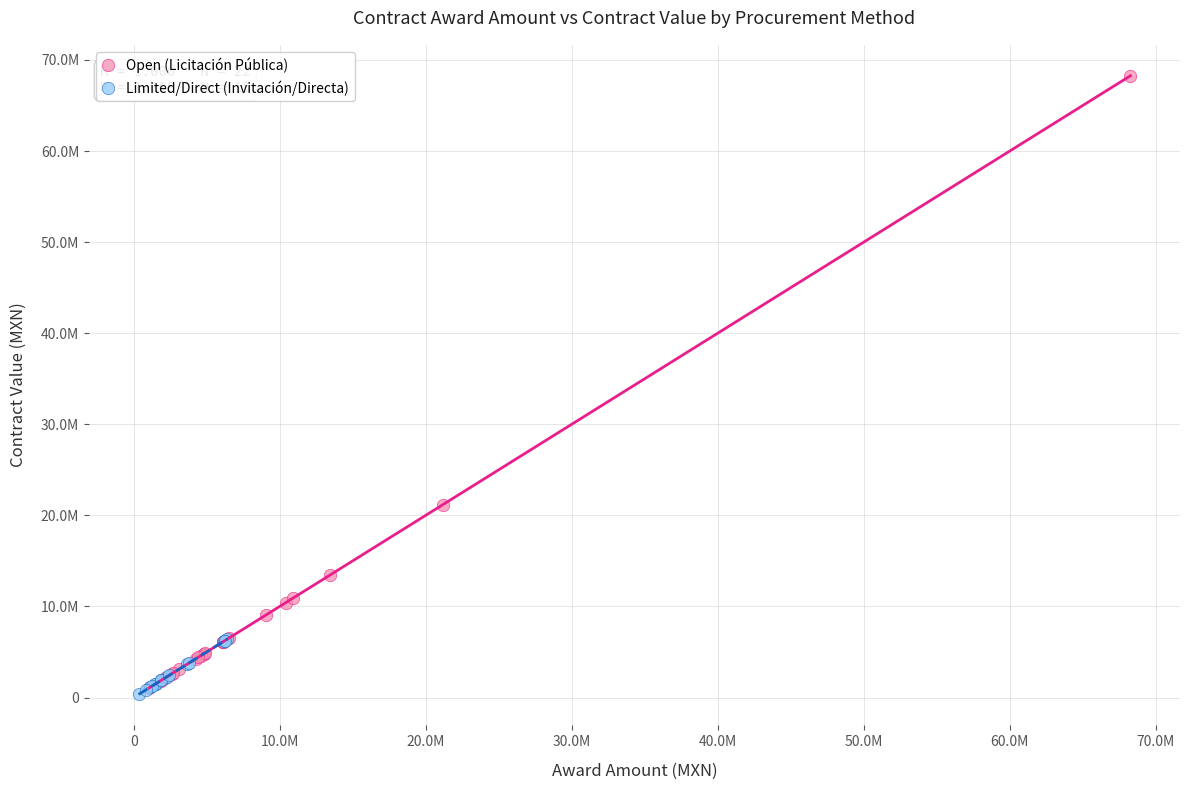

What are all the series names shown in the legend?

Open (Licitación Pública), Limited/Direct (Invitación/Directa)